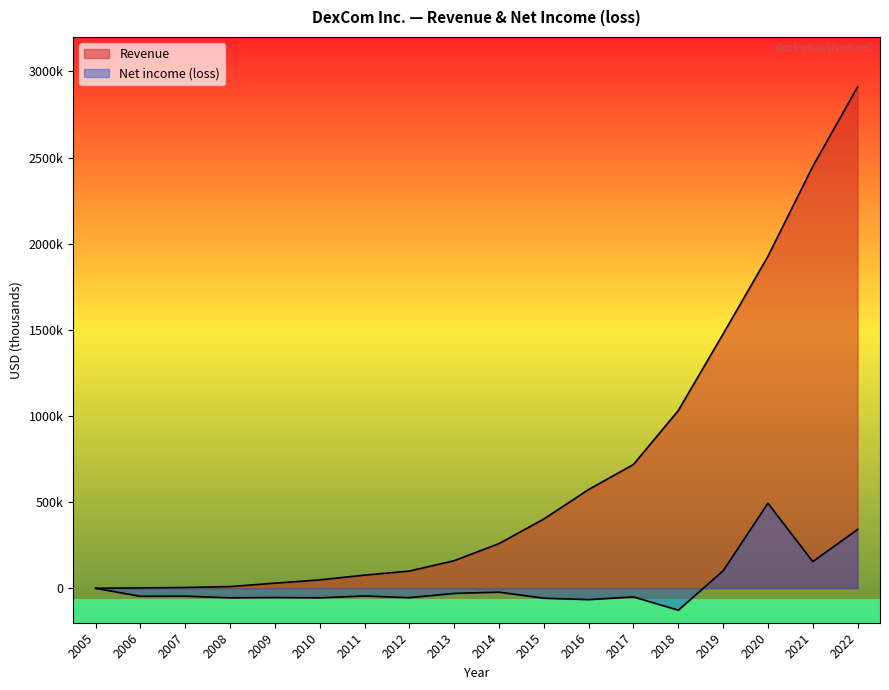

How many positive values does the Revenue series have?

16